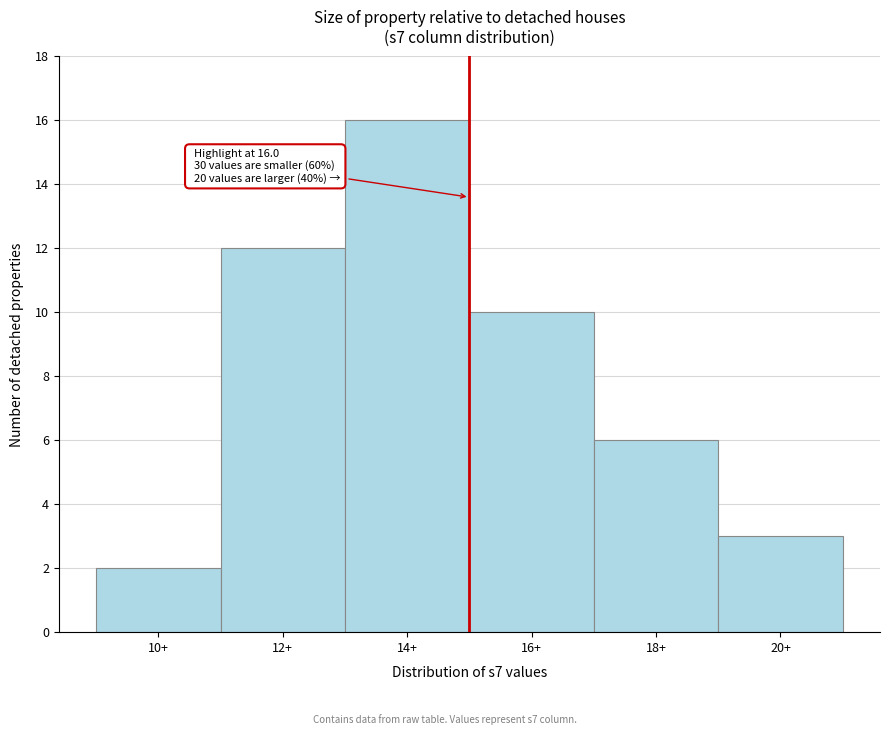

Reading right to left, extract all data points from this chart.

3	6	10	16	12	2